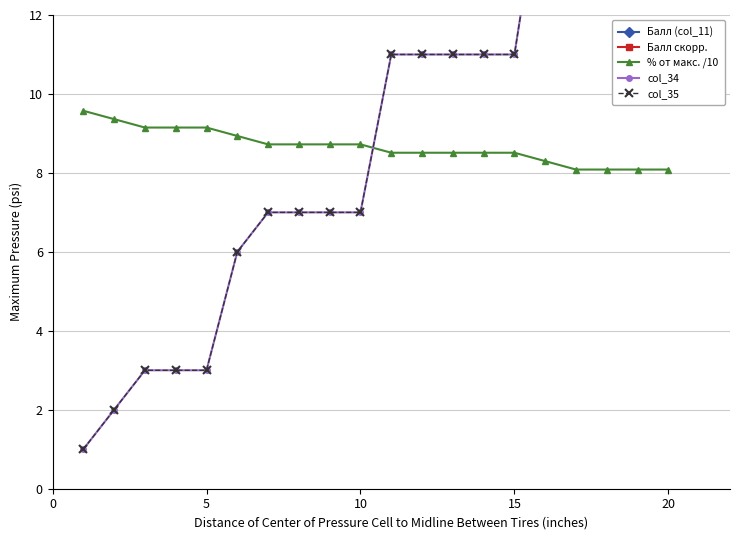

Reading left to right, extract all data points from this chart.

Балл (col_11): 45.0	44.0	43.0	43.0	43.0	42.0	41.0	41.0	41.0	41.0	40.0	40.0	40.0	40.0	40.0	39.0	38.0	38.0	38.0	38.0
Балл скорр.: 42.8	41.8	40.9	40.9	40.9	39.9	38.9	38.9	38.9	38.9	38.0	38.0	38.0	38.0	38.0	37.0	36.1	36.1	36.1	36.1
% от макс. /10: 9.6	9.4	9.1	9.1	9.1	8.9	8.7	8.7	8.7	8.7	8.5	8.5	8.5	8.5	8.5	8.3	8.1	8.1	8.1	8.1
col_34: 1.0	2.0	3.0	3.0	3.0	6.0	7.0	7.0	7.0	7.0	11.0	11.0	11.0	11.0	11.0	16.0	17.0	17.0	17.0	17.0
col_35: 1.0	2.0	3.0	3.0	3.0	6.0	7.0	7.0	7.0	7.0	11.0	11.0	11.0	11.0	11.0	16.0	17.0	17.0	17.0	17.0